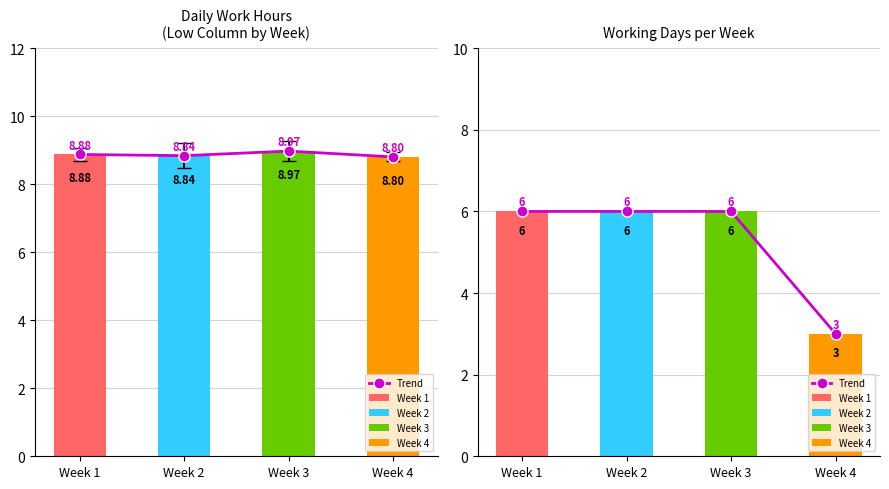

The chart shows a value of 6 at Week 3. True or false?

True